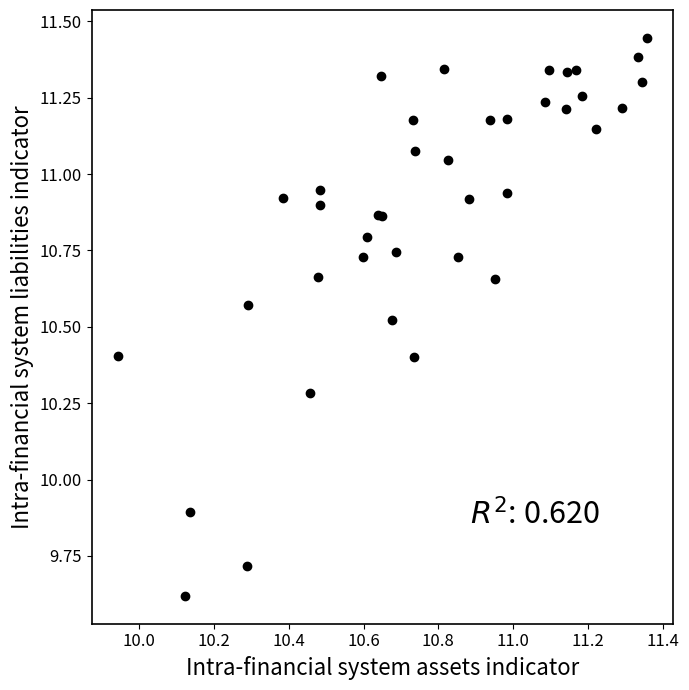

What Y value in the scatter plot is closest to 10?

9.9